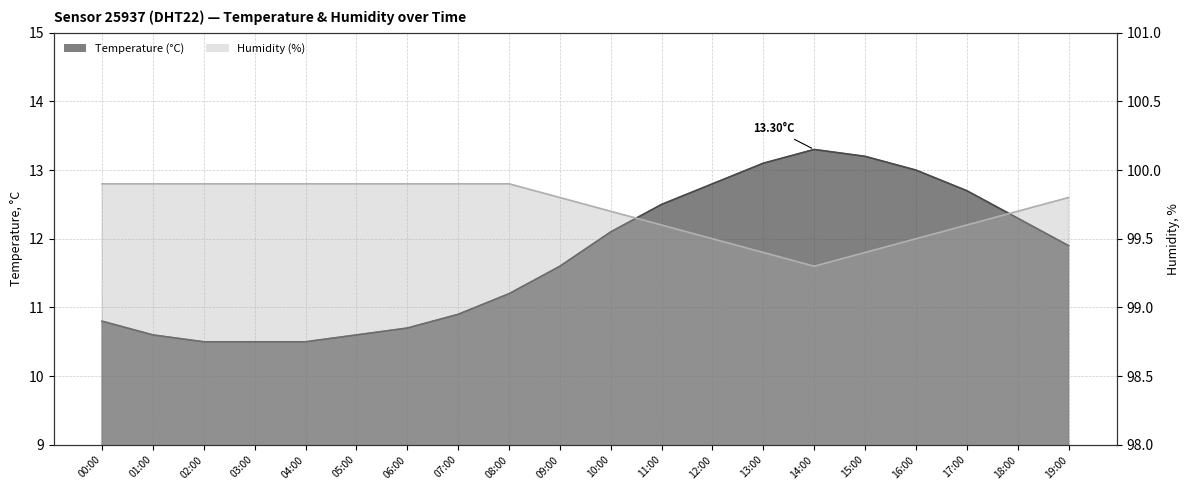

Count the number of data series in this chart.

2